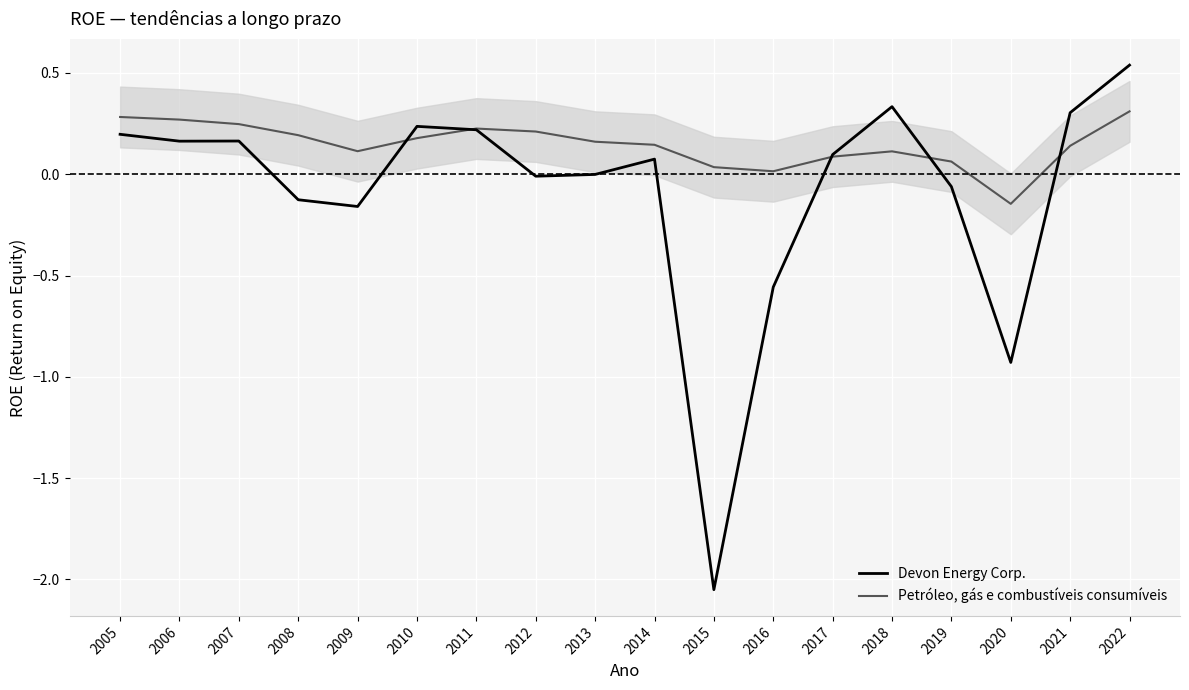

Which series has the widest spread of values?

Devon Energy Corp.